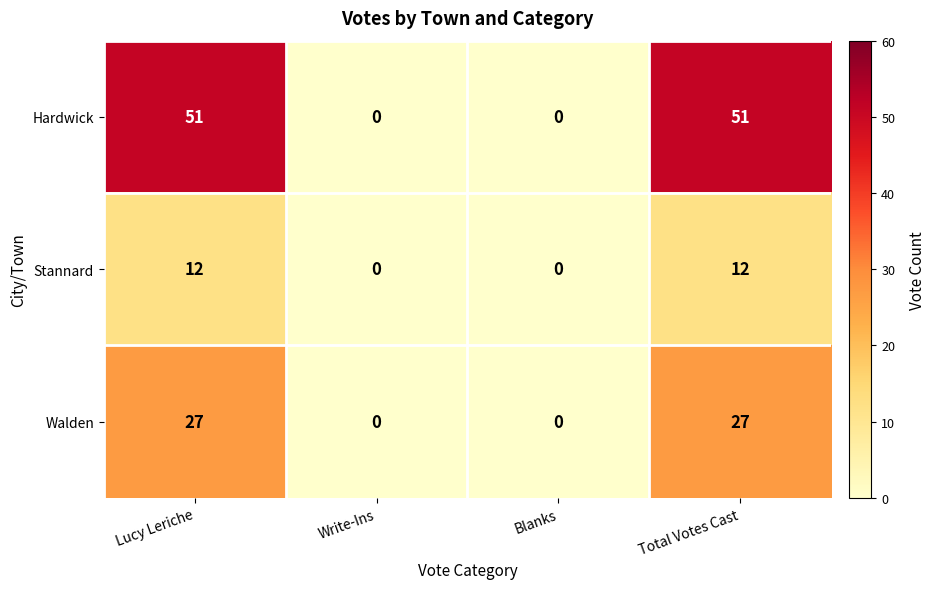

What is the difference between the second highest and minimum values in the Hardwick series?

51